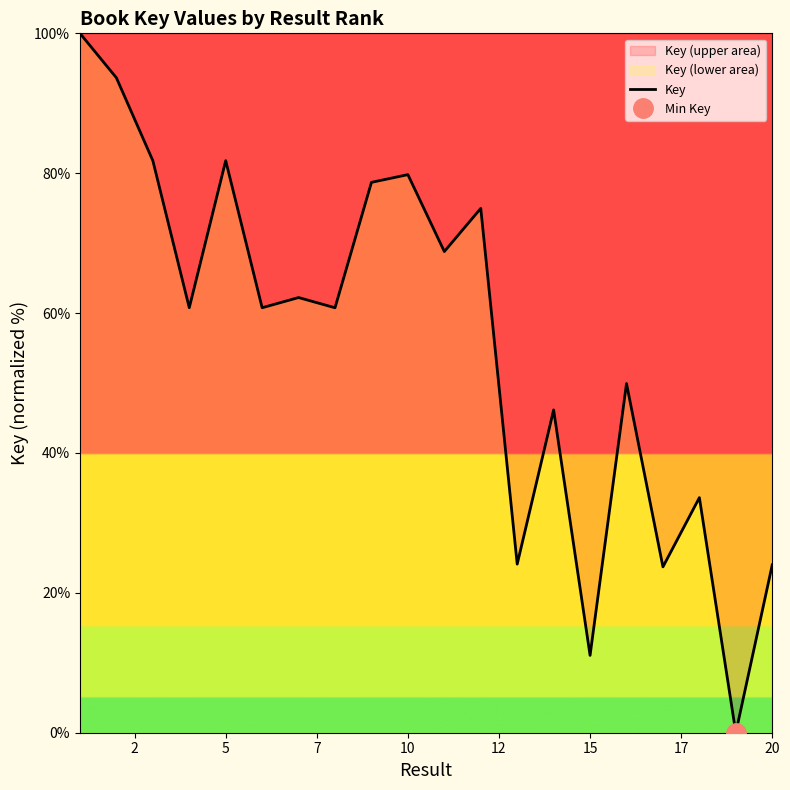

What is the highest value of the Key series?

100.0